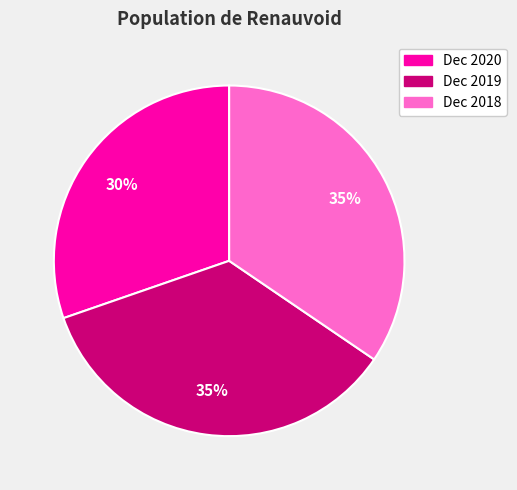

Which category has the smallest portion of the pie?

Dec 2020